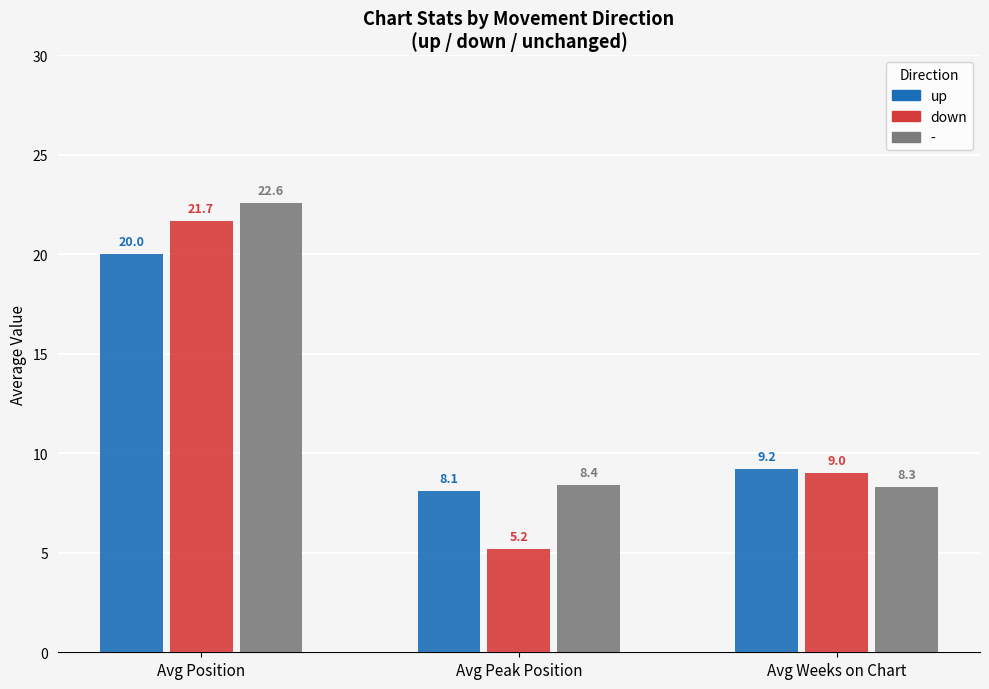

How many values in the down series are below 9?

1